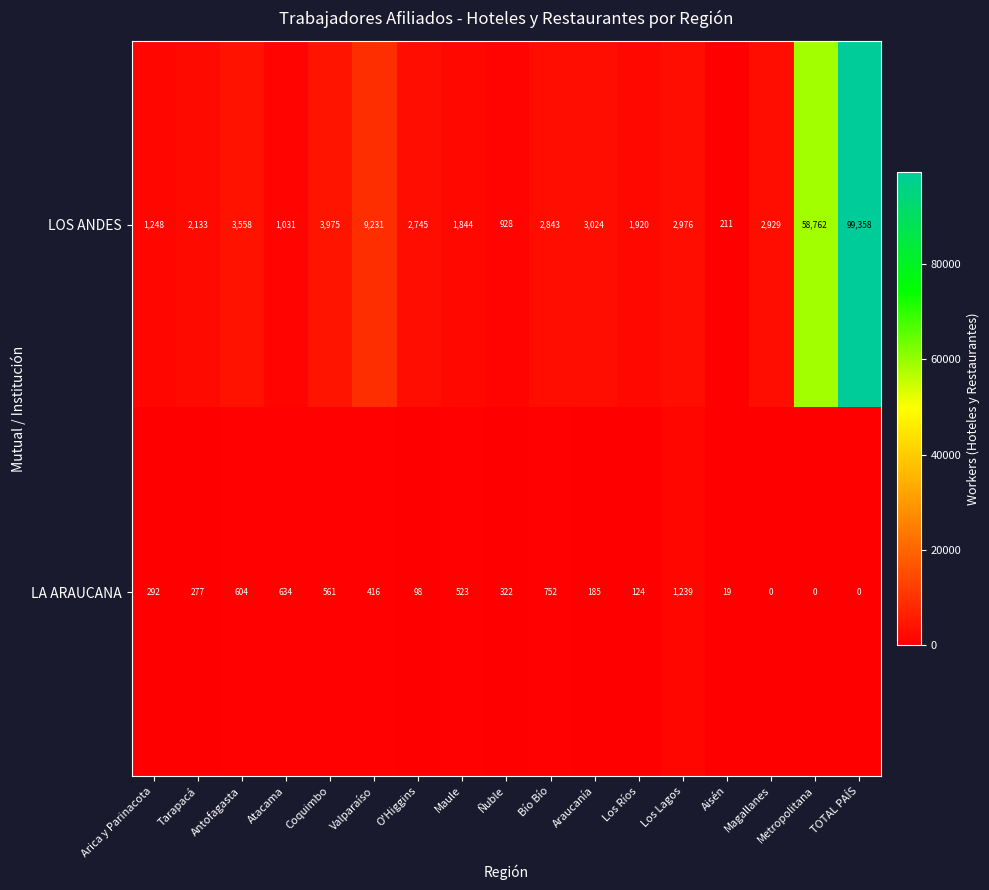

How many distinct data groups are displayed?

2